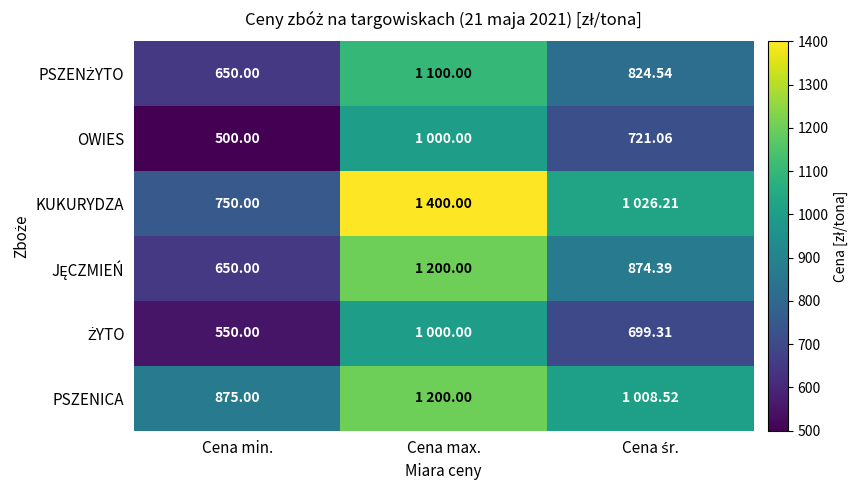

True or false: PSZENŻYTO has a value of 824.5 at Cena śr..

True